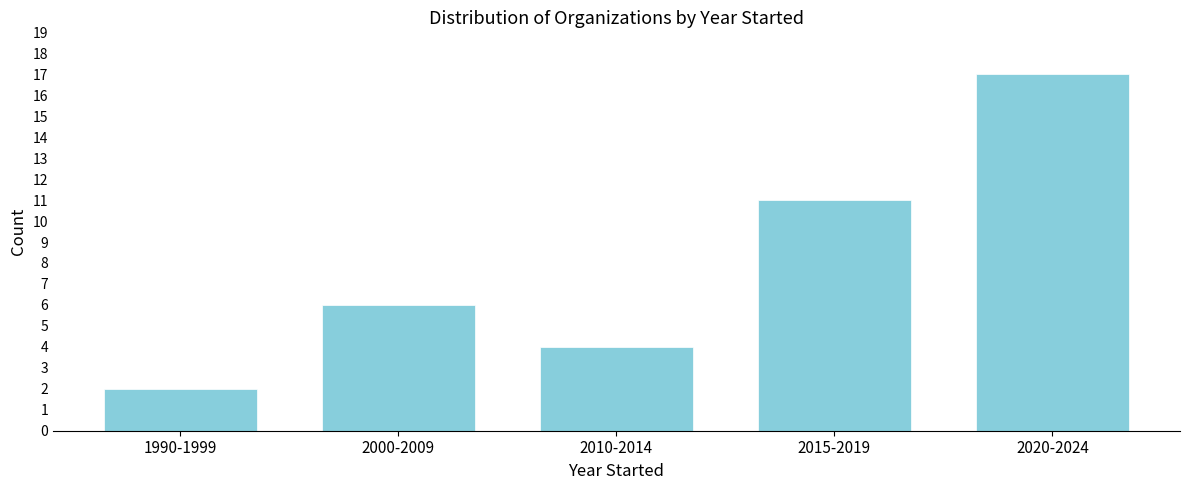

Reading left to right, what are all the values shown in this chart?

1990-1999=2	2000-2009=6	2010-2014=4	2015-2019=11	2020-2024=17